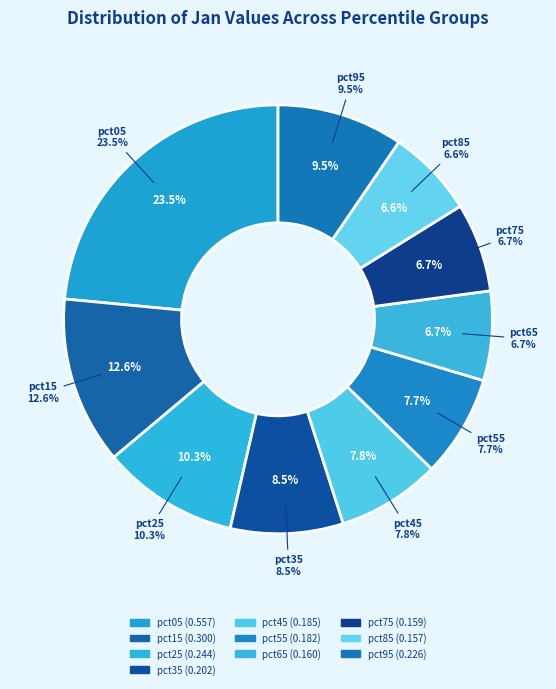

Count the number of slices in the pie.

10